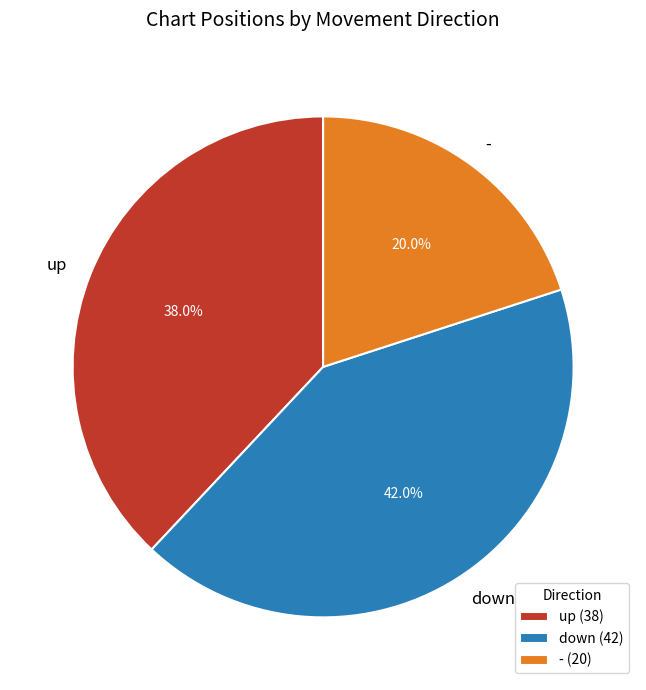

Combined, what portion of the pie is - and down?

62.0%